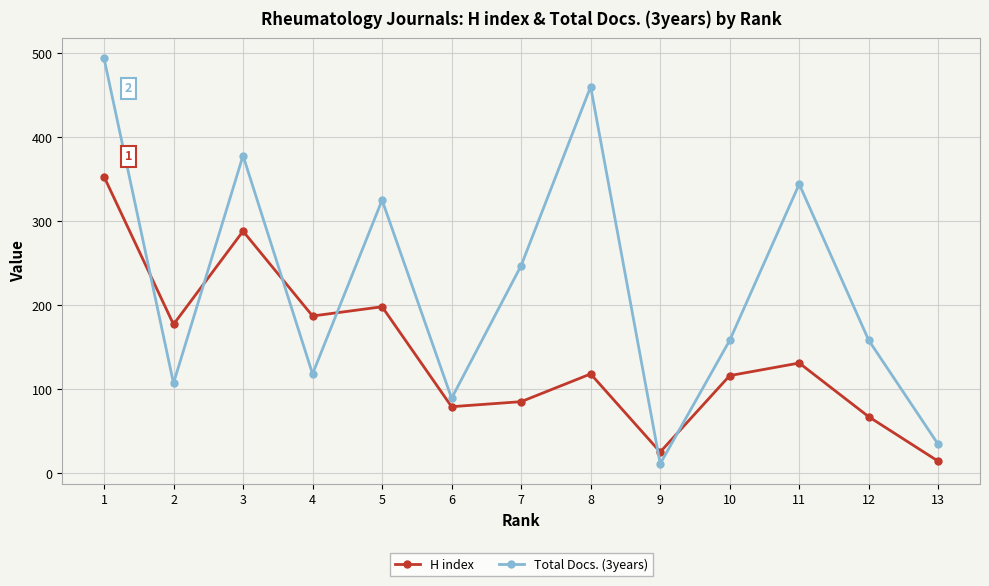

At which label does H index first exceed 118?

1